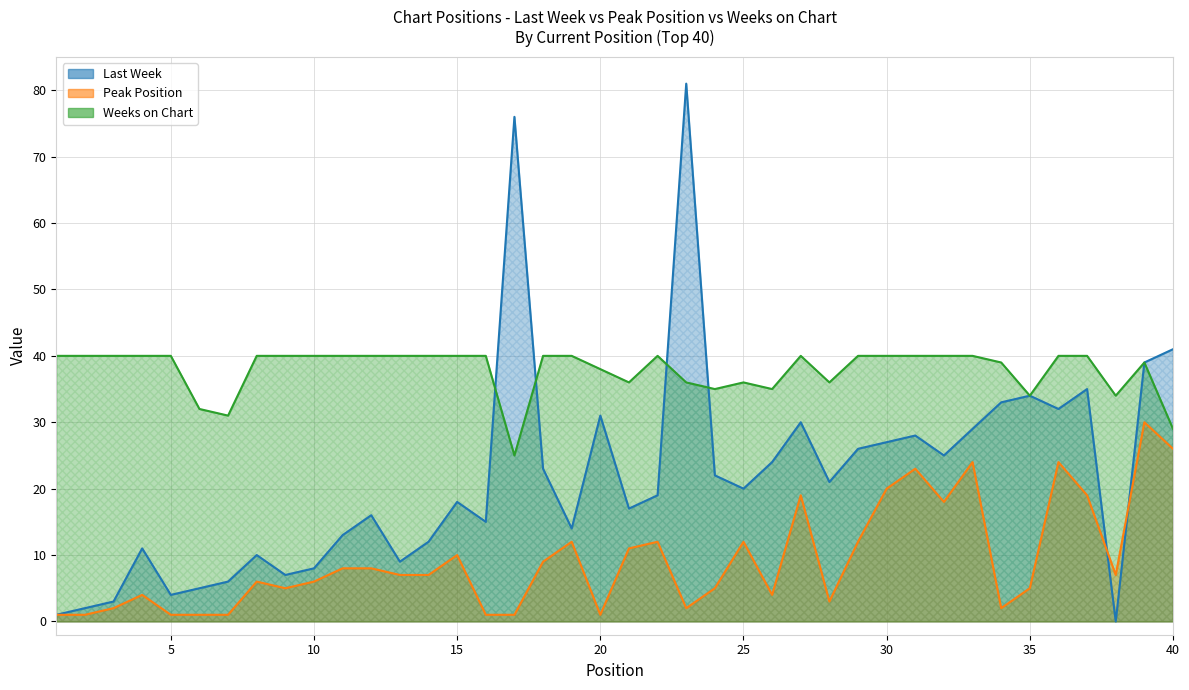

True or false: Weeks on Chart has more than 2 interior local peaks.

True